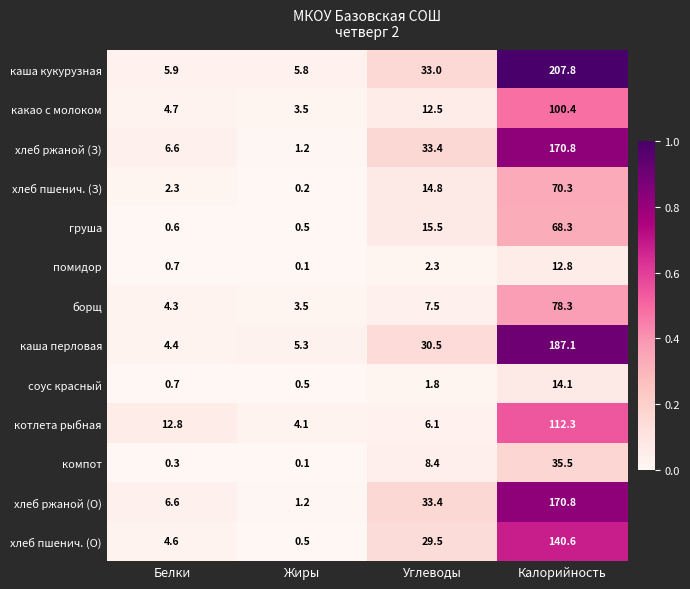

At which category is the sum across all series the highest?

Калорийность